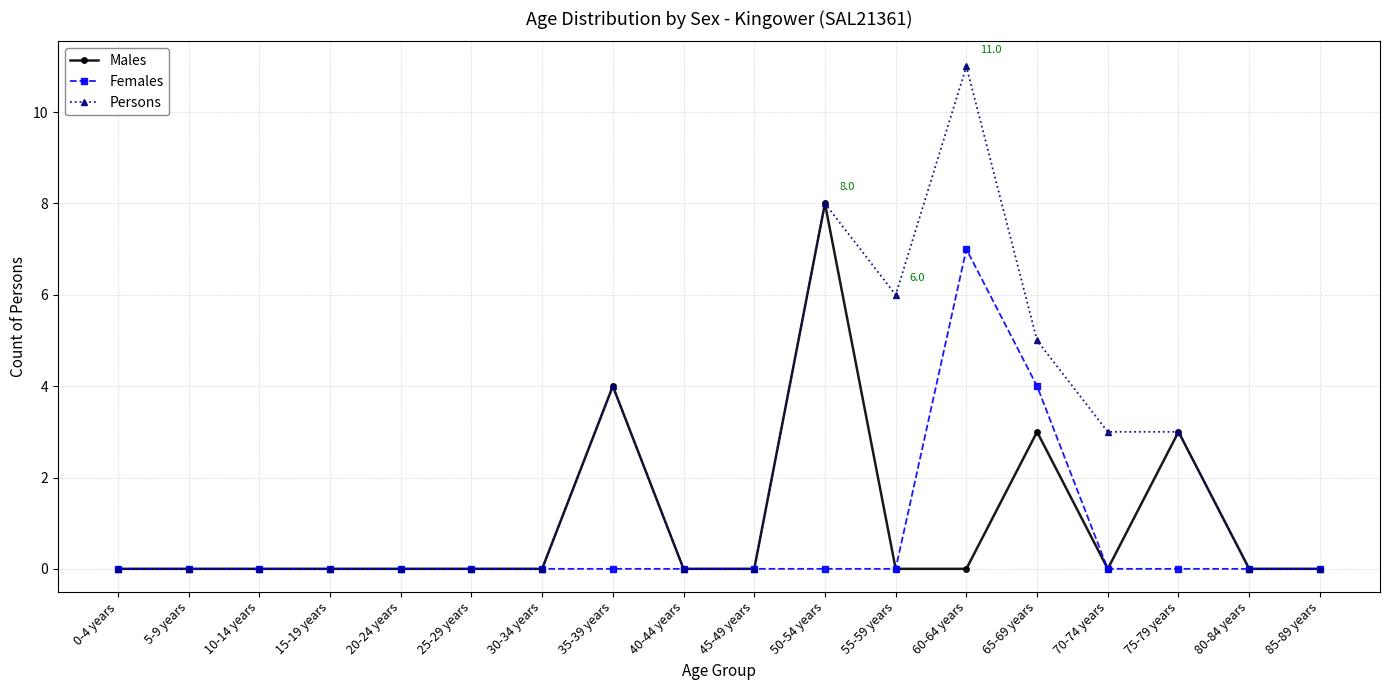

What is the spread (max minus min) of values at 75-79 years?

3